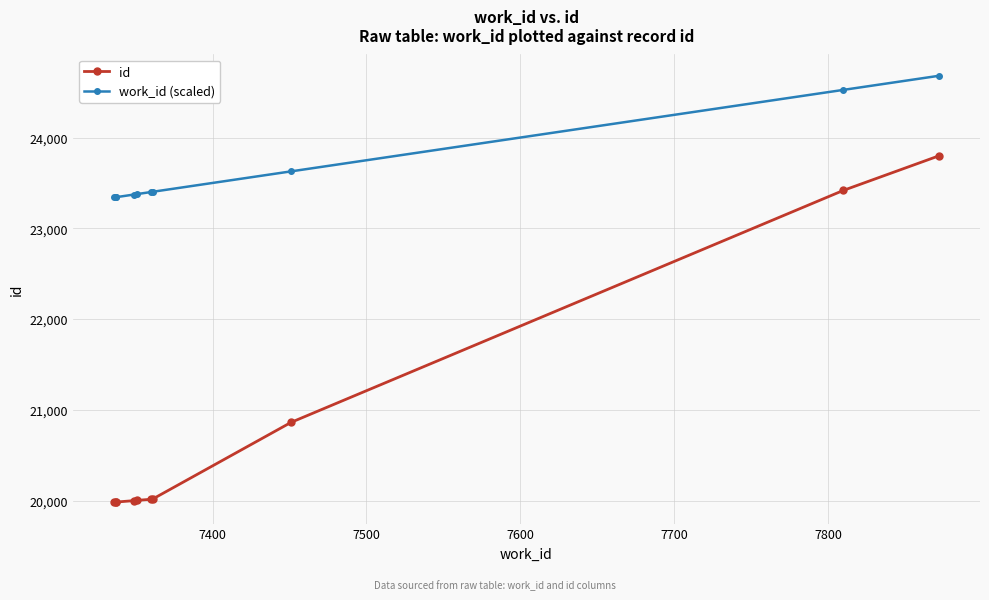

How many lines are shown in the chart?

2